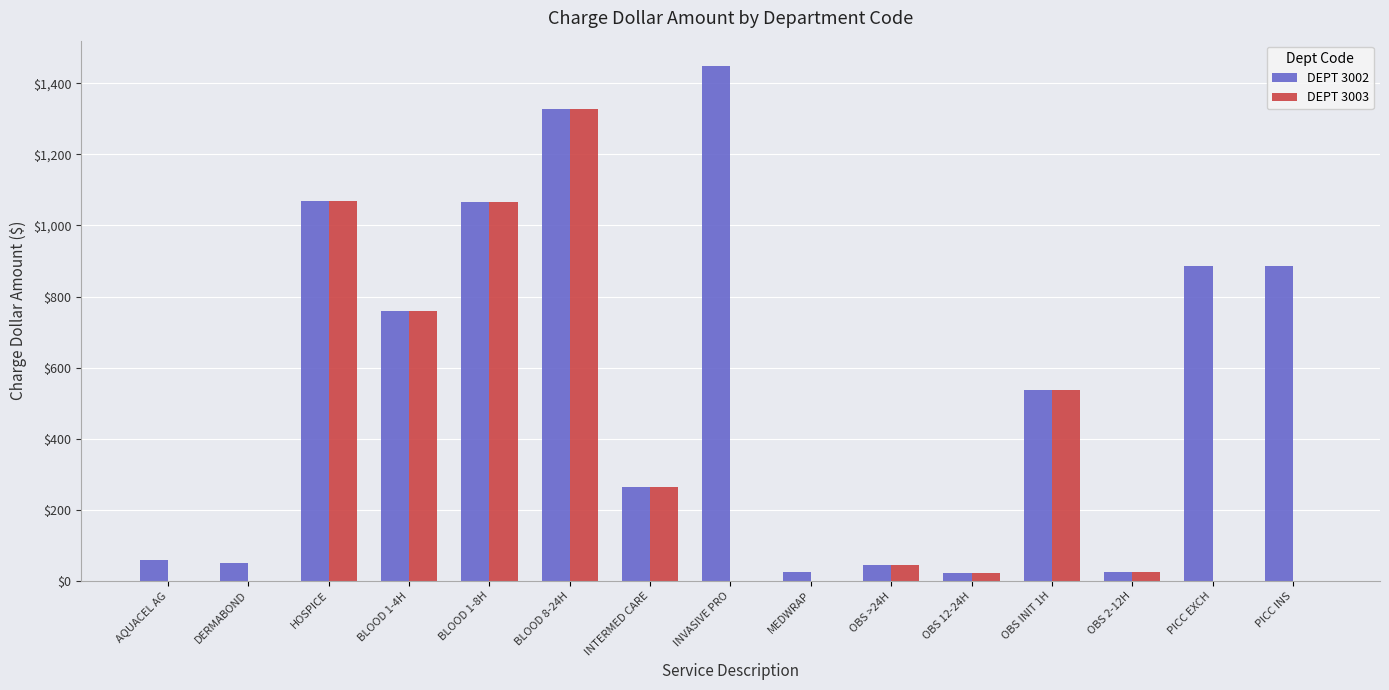

What is the approximate value of DEPT 3003 at BLOOD 8-24H?

1327.6